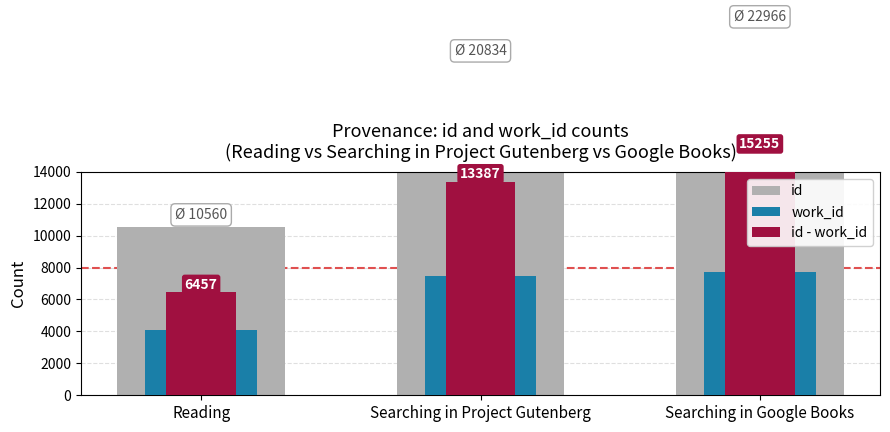

The value of id - work_id at Searching in Google Books is 15255. True or false?

True